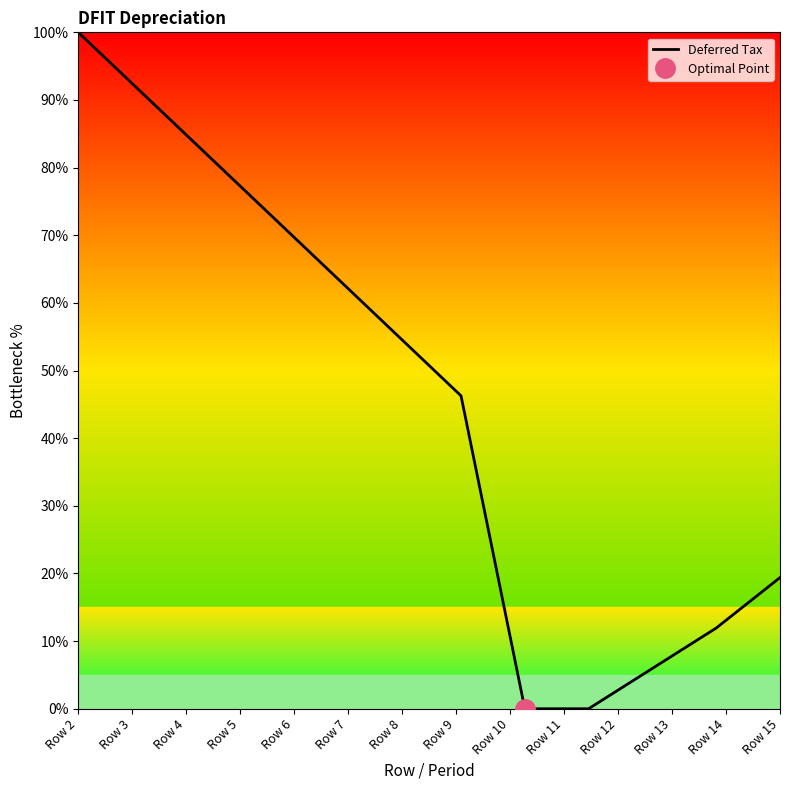

How many values are above zero?

10